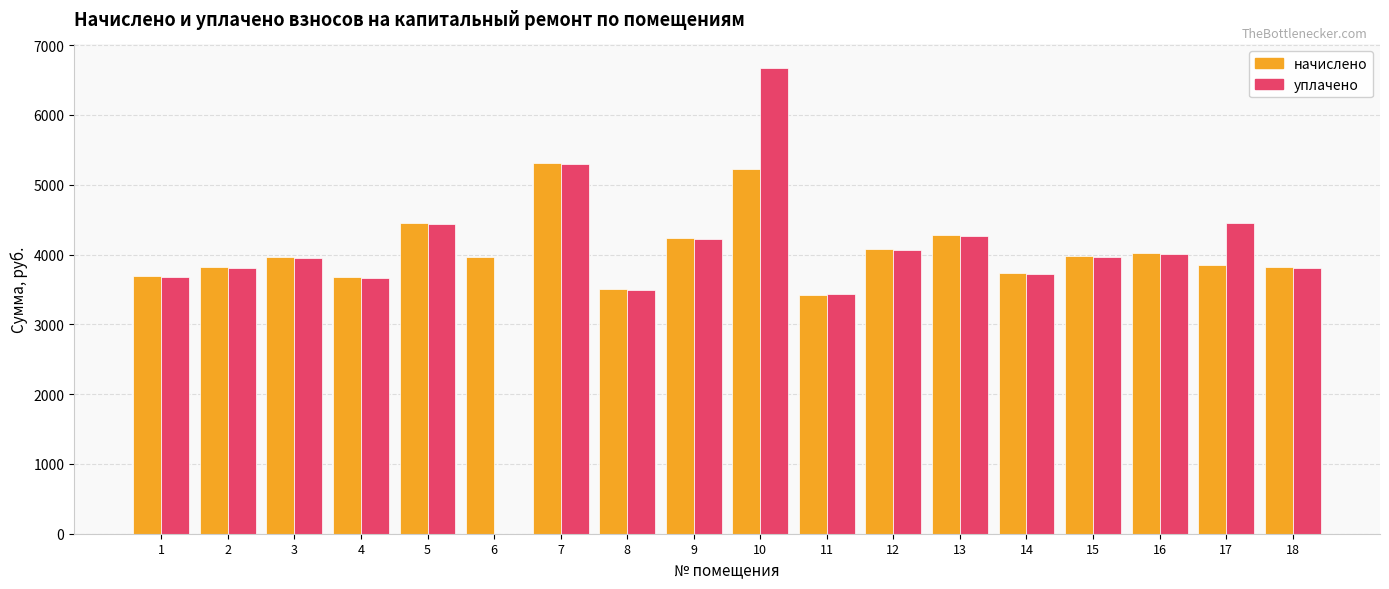

Is the value of уплачено at 14 greater than the value of начислено at 5?

No